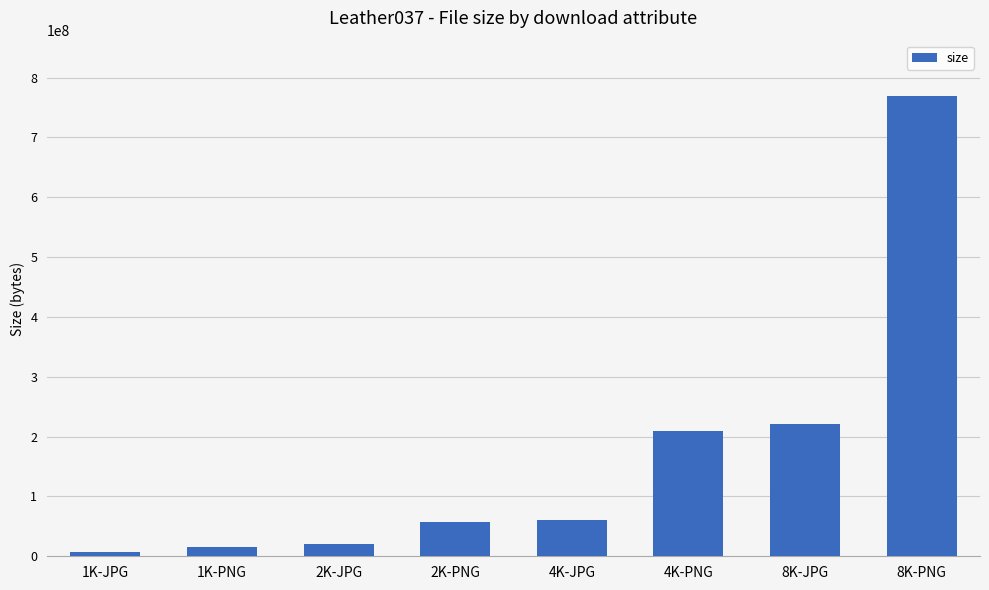

Is it true that the value at 8K-PNG is 1323515438?

False